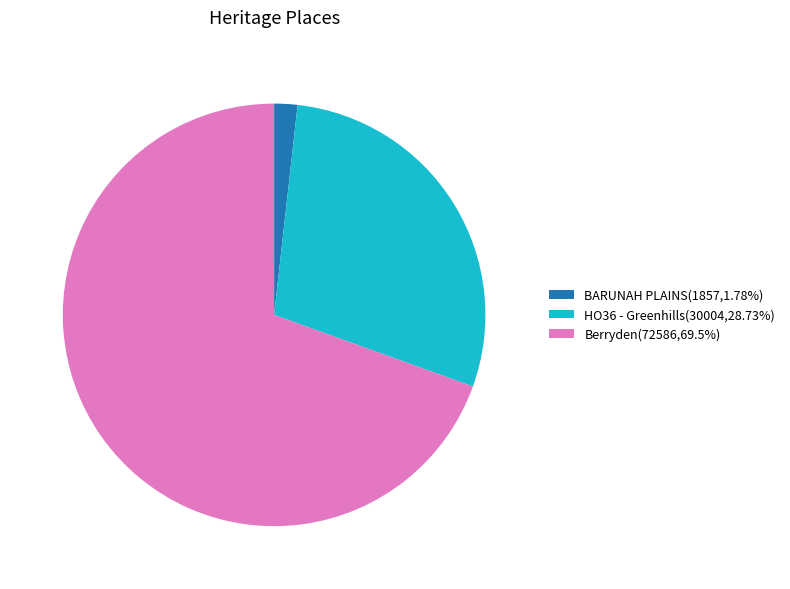

What is the smallest slice in the pie chart?

BARUNAH PLAINS